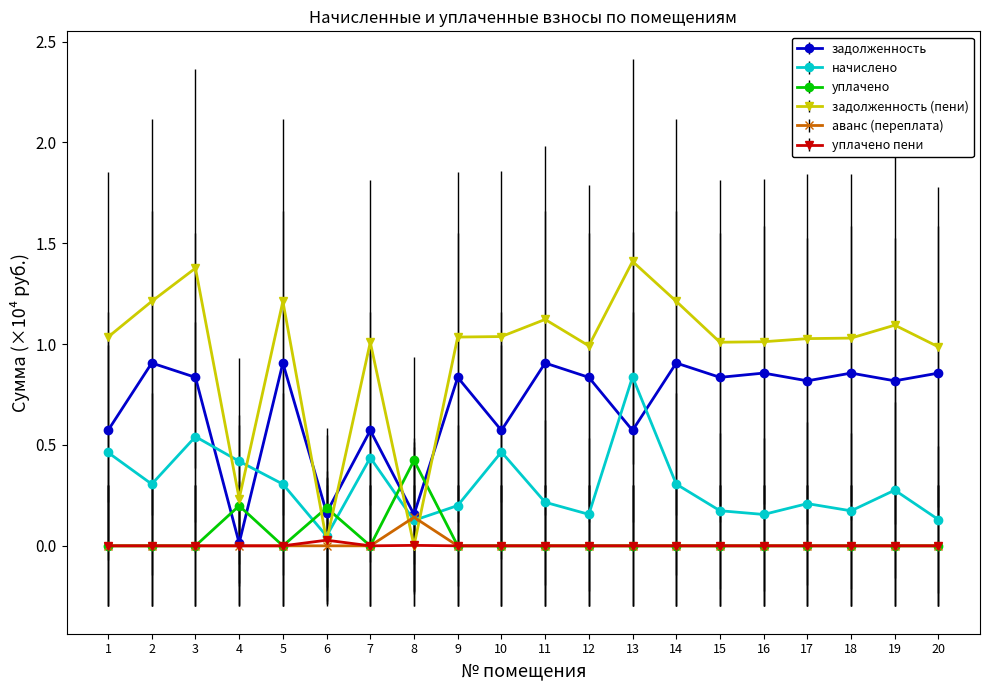

At which label is начислено closest to 0?

6